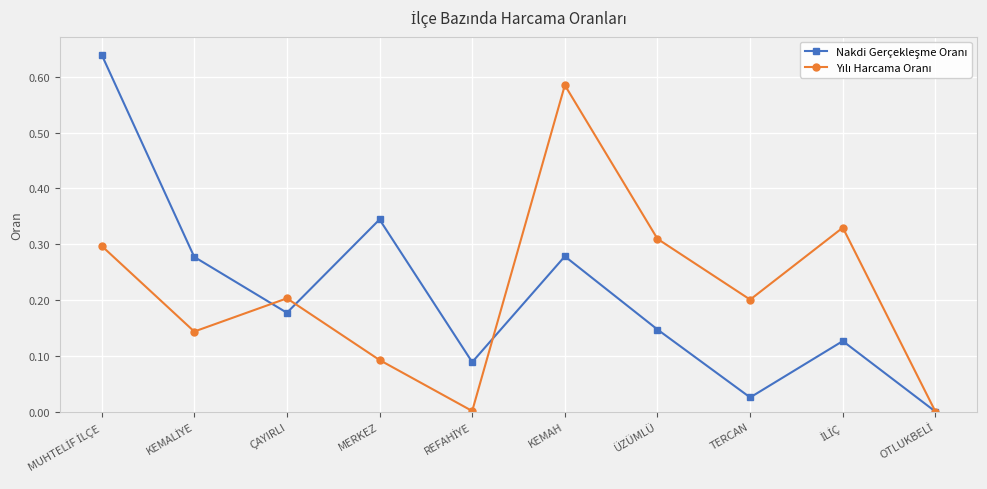

Count the number of data series in this chart.

2